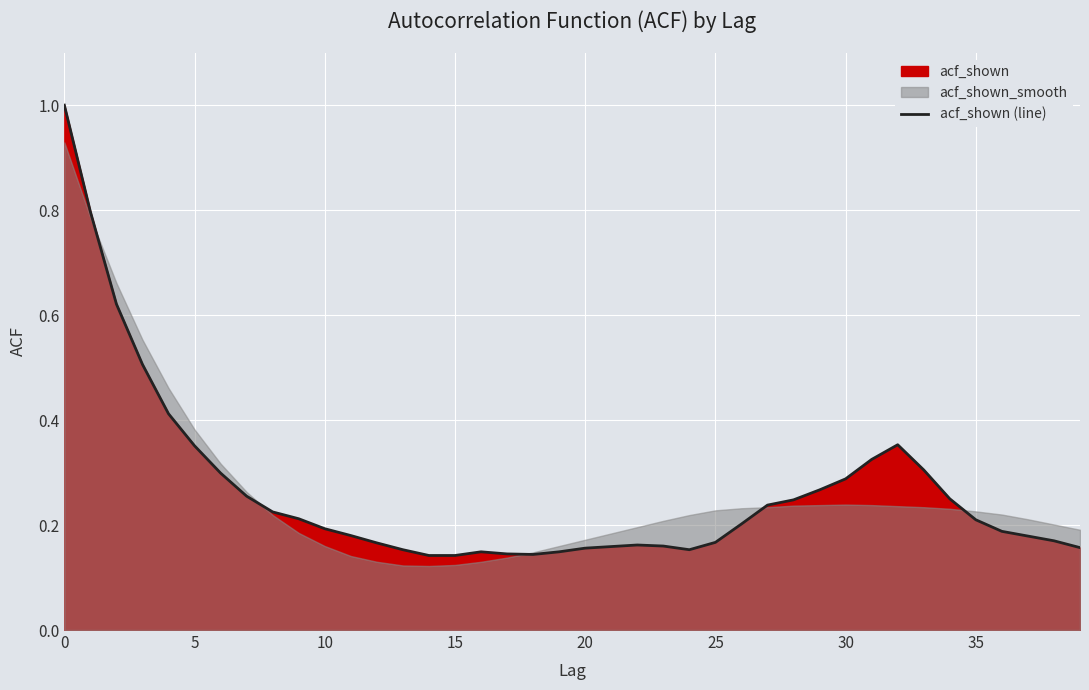

How many interior local valleys (lower than both neighbors) does the data have?

2